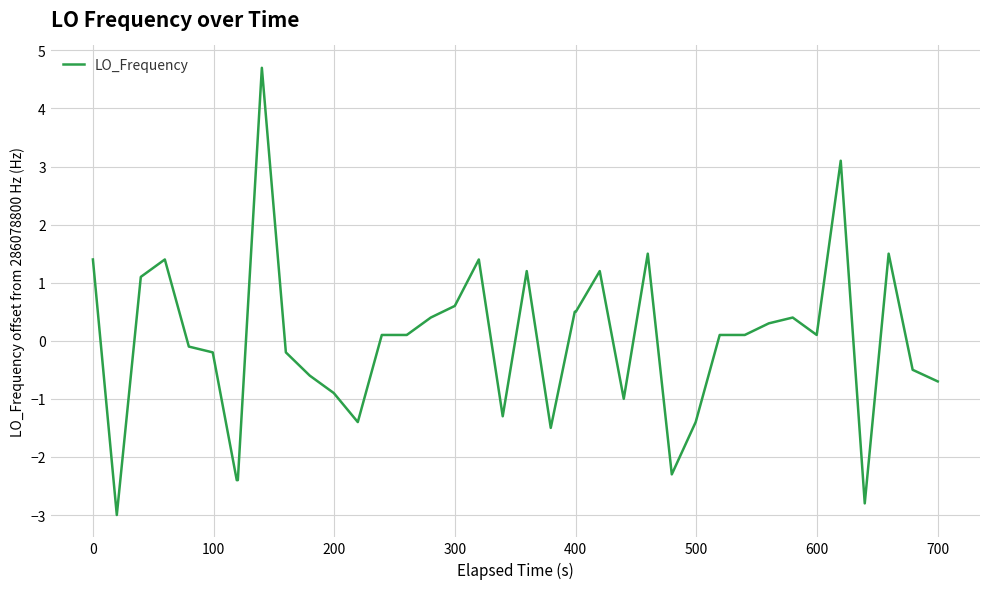

What is the difference between the maximum and minimum values?

7.7